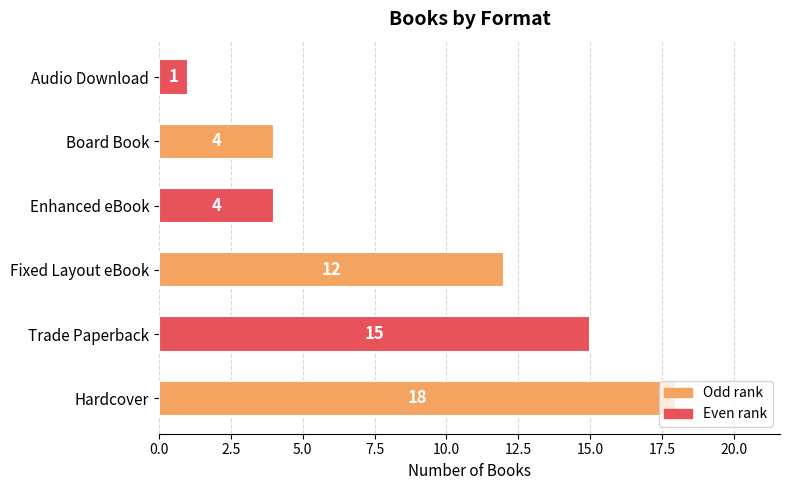

What is the sum of all values?

54